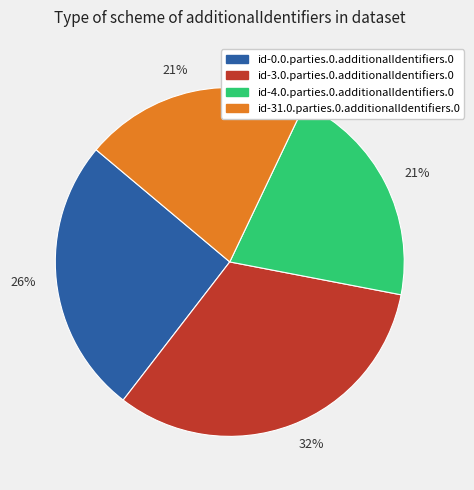

To the nearest percent, what is the average slice percentage?

25%